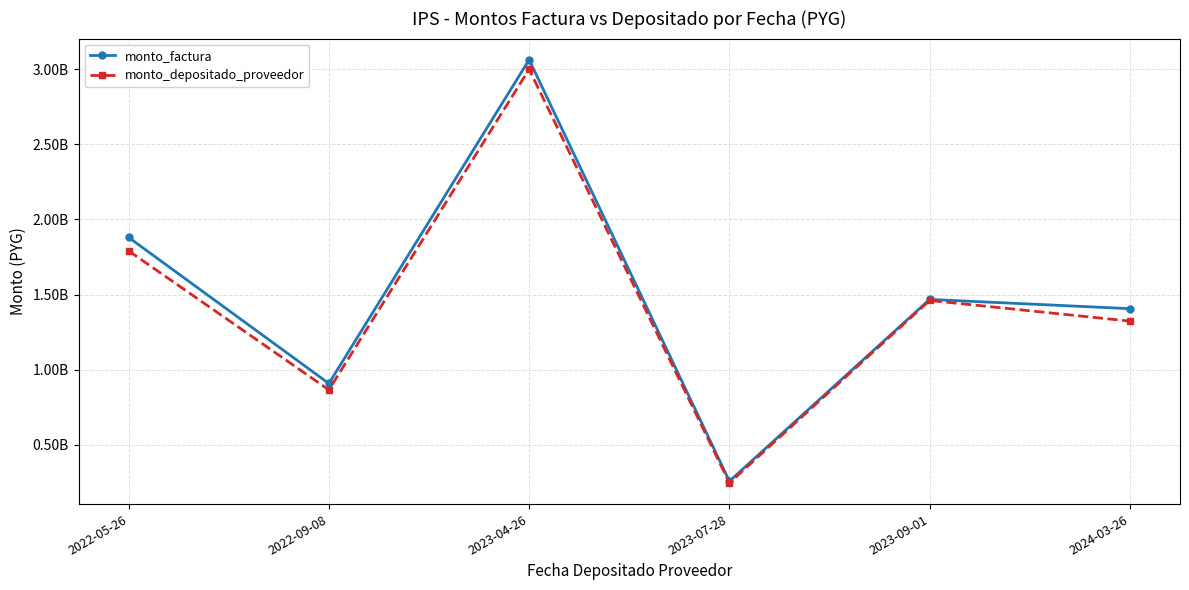

What is the label of the 6th point from the right?

2022-05-26